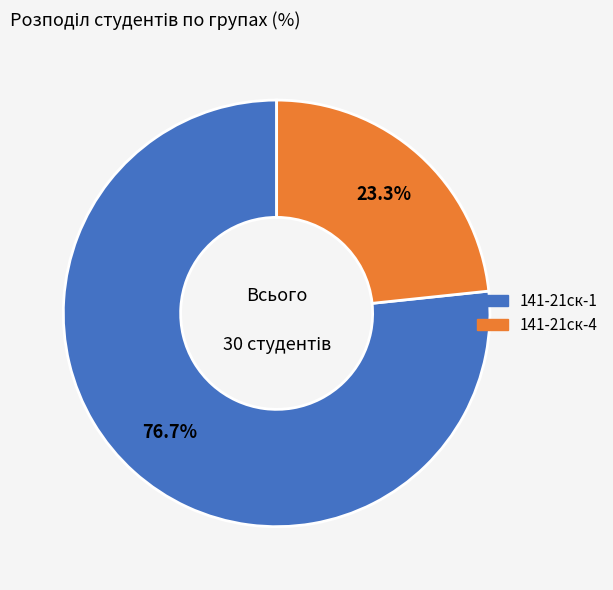

What is the ratio of the value at 141-21ск-4 to the value at 141-21ск-1?

0.3